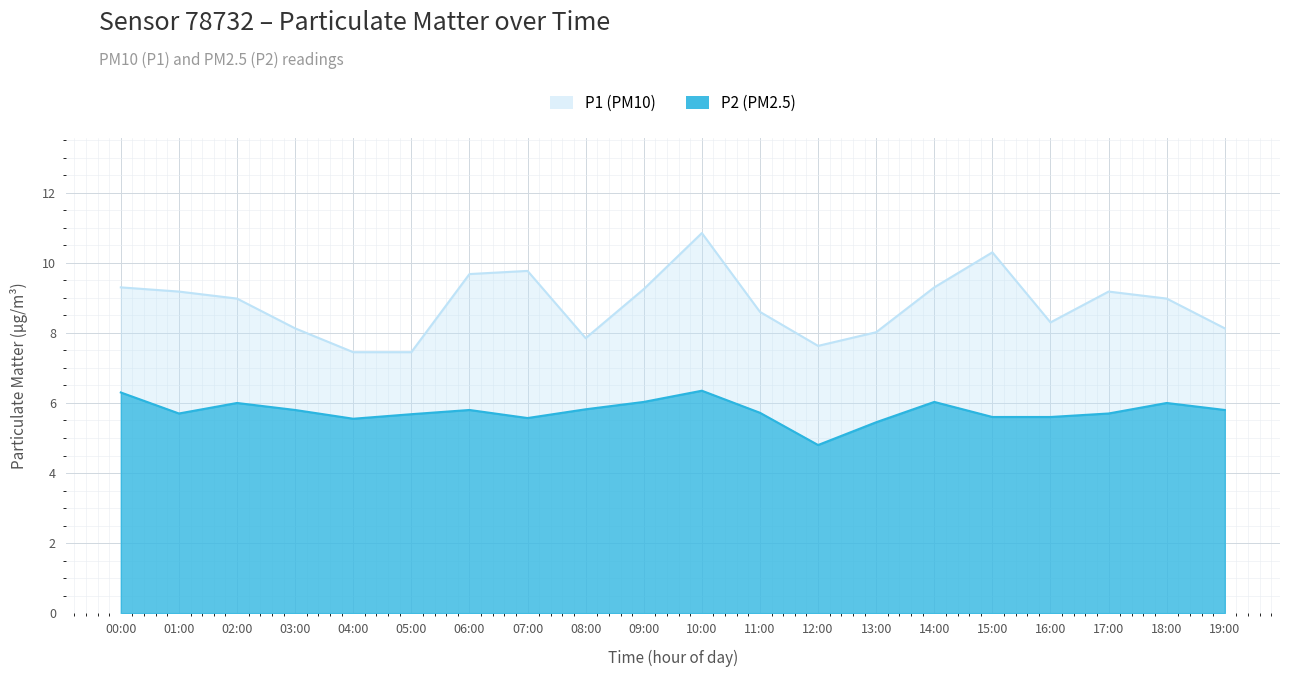

What is the total value across all series at 02:00?

15.0